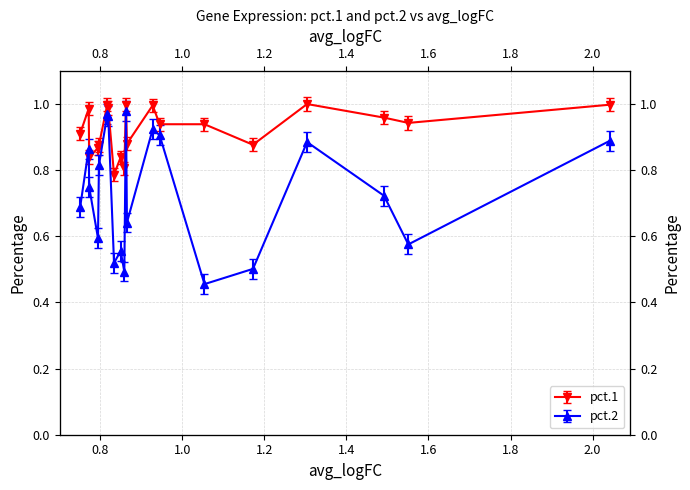

At how many categories does at least one series exceed 0?

20